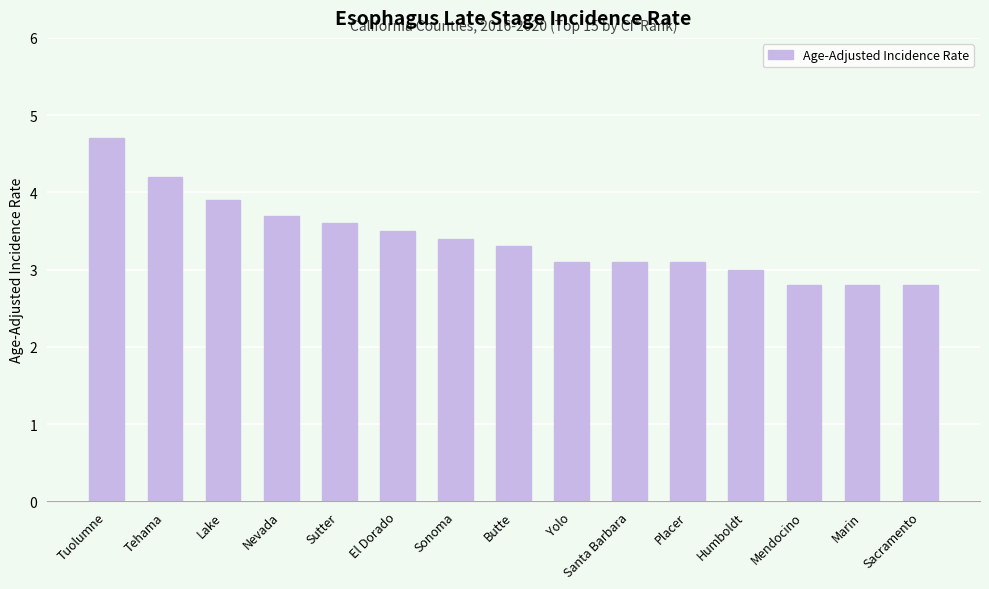

What is the difference between the maximum and minimum values?

1.9